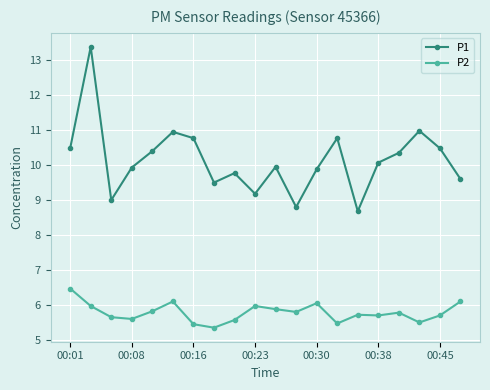

Which series has the largest total across all categories?

P1